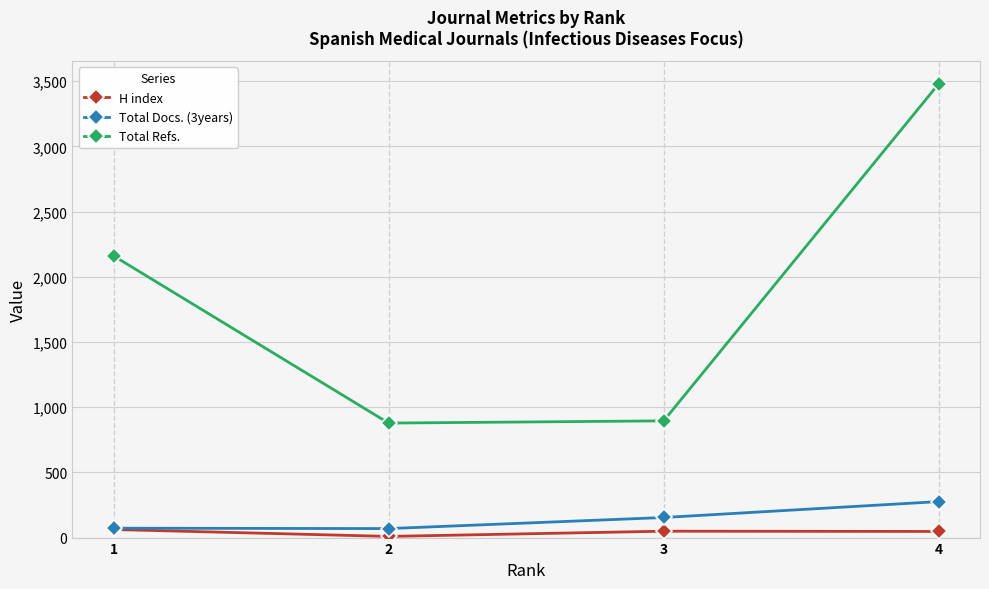

What is the difference between the maximum and minimum values in the H index series?

53